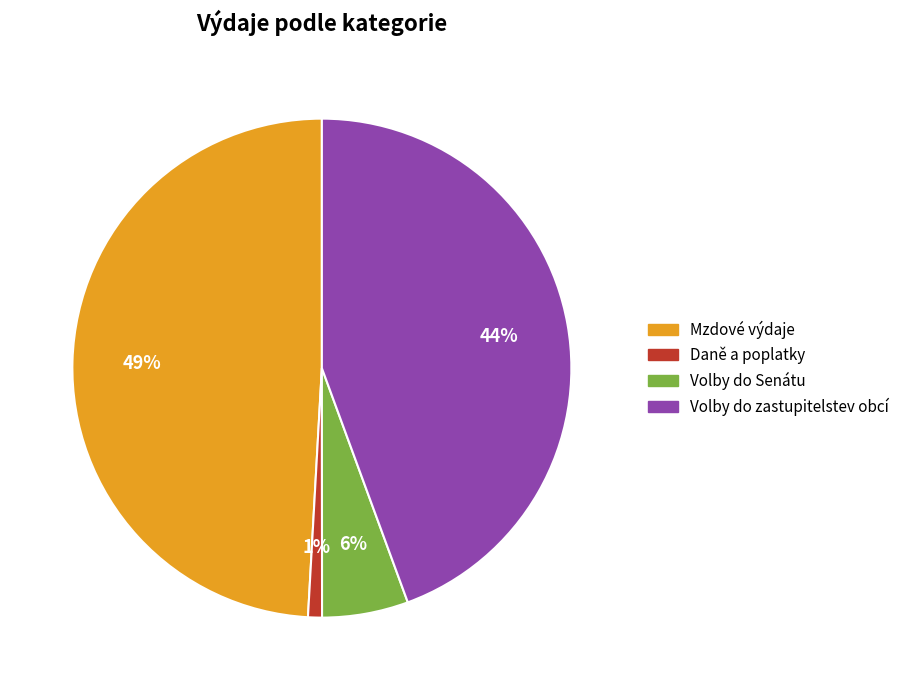

True or false: Mzdové výdaje accounts for 49% of the total.

True